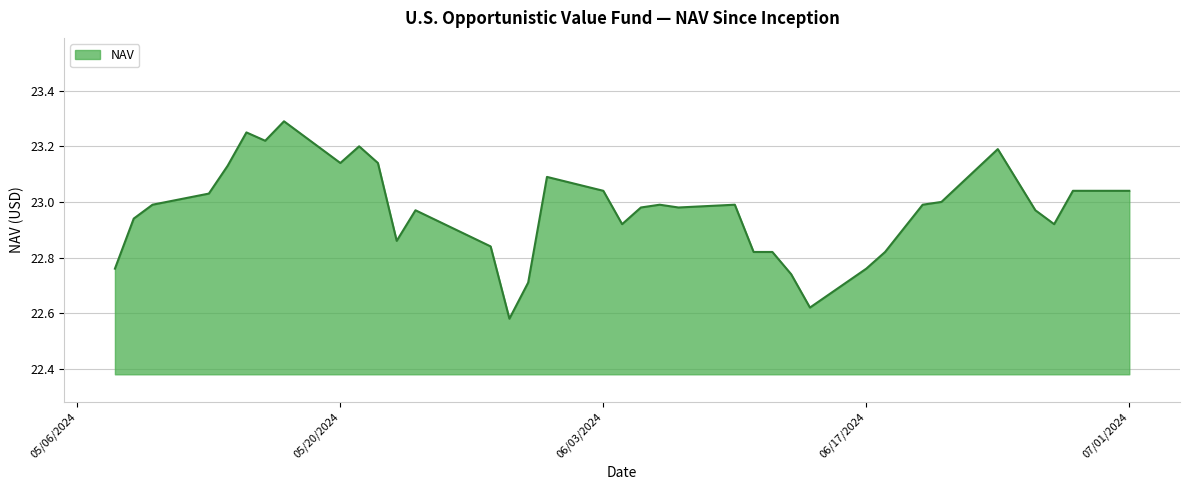

What is the greatest value displayed?

23.3